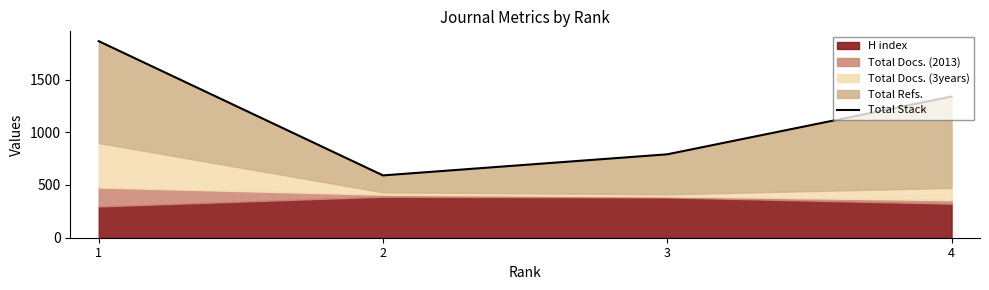

What is the difference between the second highest and second lowest values?

548